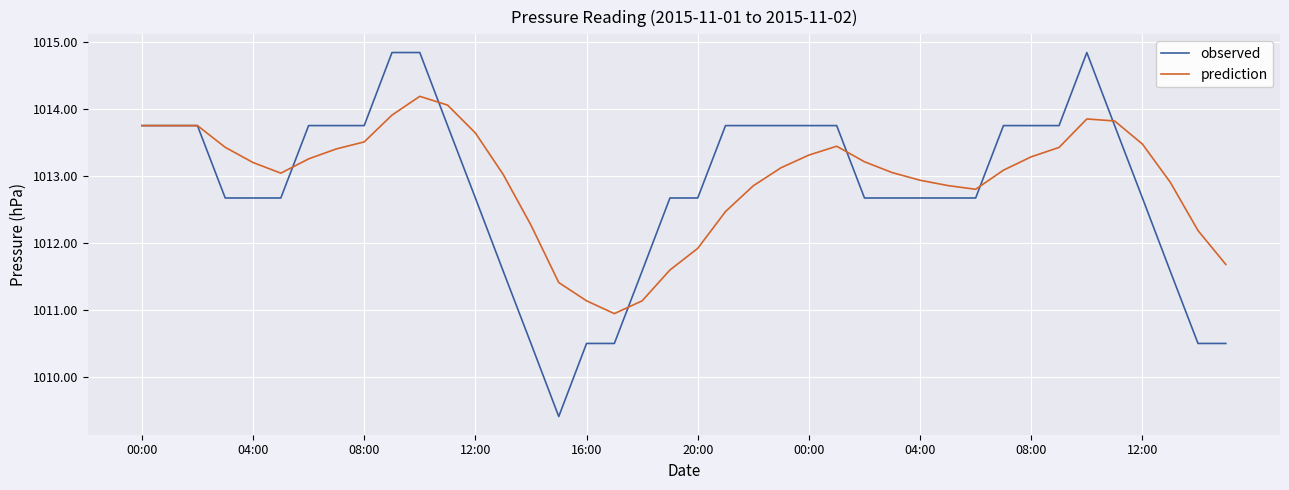

Reading right to left, transcribe all the data shown in this chart.

observed: 1010.5	1010.5	1011.6	1012.7	1013.8	1014.8	1013.8	1013.8	1013.8	1012.7	1012.7	1012.7	1012.7	1012.7	1013.8	1013.8	1013.8	1013.8	1013.8	1012.7	1012.7	1011.6	1010.5	1010.5	1009.4	1010.5	1011.6	1012.7	1013.8	1014.8	1014.8	1013.8	1013.8	1013.8	1012.7	1012.7	1012.7	1013.8	1013.8	1013.8
prediction: 1011.7	1012.2	1012.9	1013.5	1013.8	1013.8	1013.4	1013.3	1013.1	1012.8	1012.9	1012.9	1013.0	1013.2	1013.4	1013.3	1013.1	1012.9	1012.5	1011.9	1011.6	1011.1	1010.9	1011.1	1011.4	1012.3	1013.0	1013.6	1014.1	1014.2	1013.9	1013.5	1013.4	1013.3	1013.0	1013.2	1013.4	1013.8	1013.8	1013.8